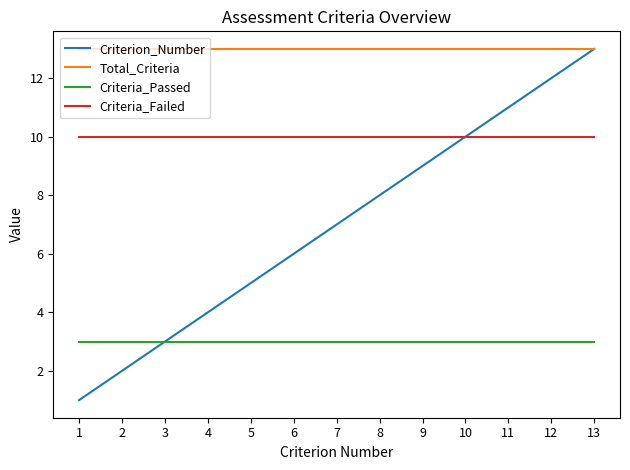

The value of Total_Criteria at 12 is 21. True or false?

False